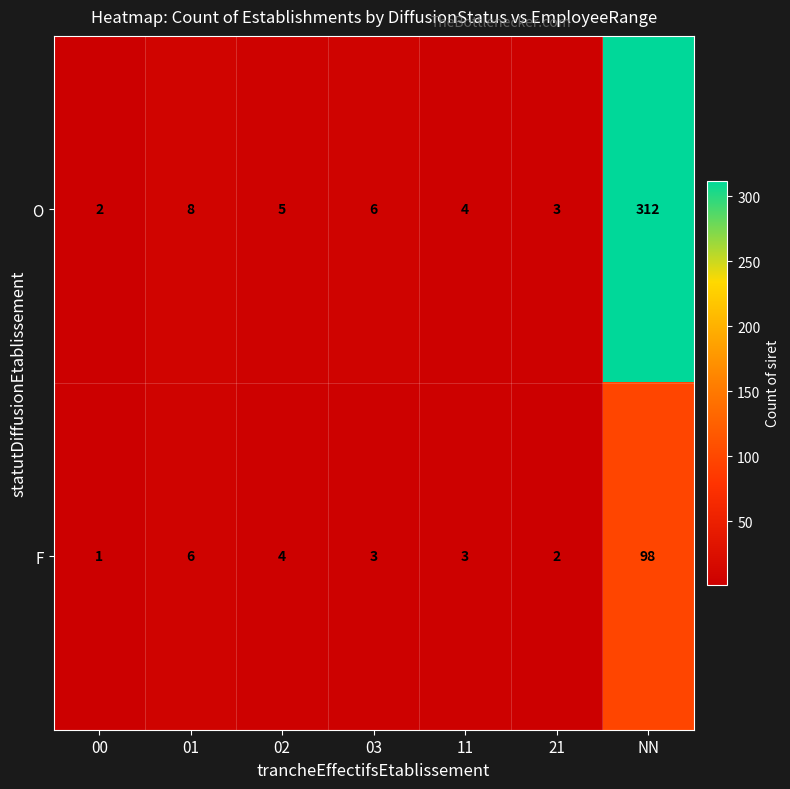

Reading left to right, what are all the values shown in this chart?

O: 2	8	5	6	4	3	312
F: 1	6	4	3	3	2	98